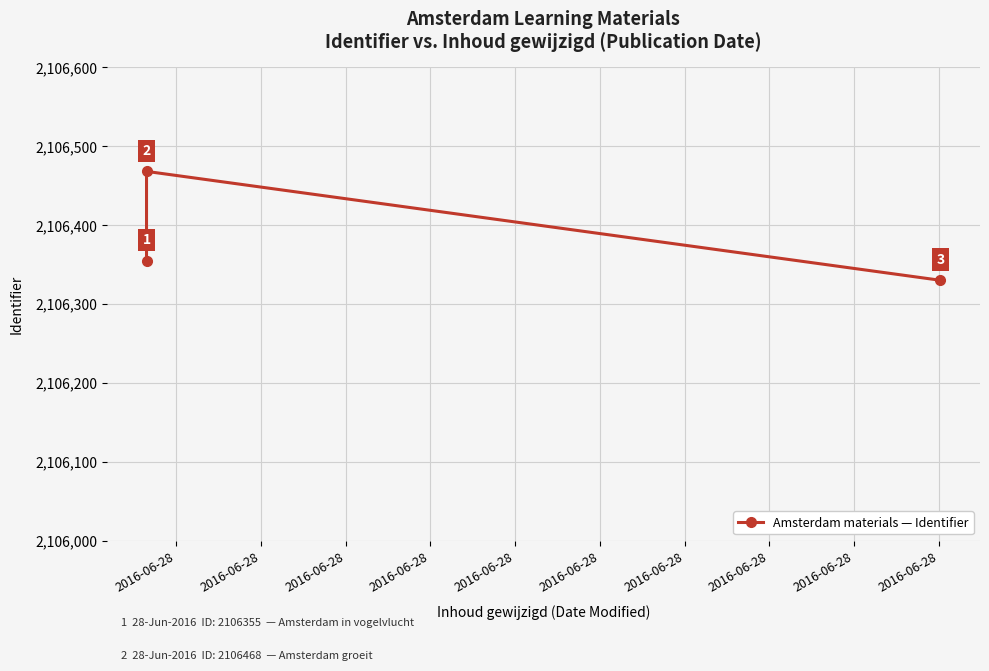

What is the ratio of the value at 2016-06-28 to the value at 2016-06-28?

1.0